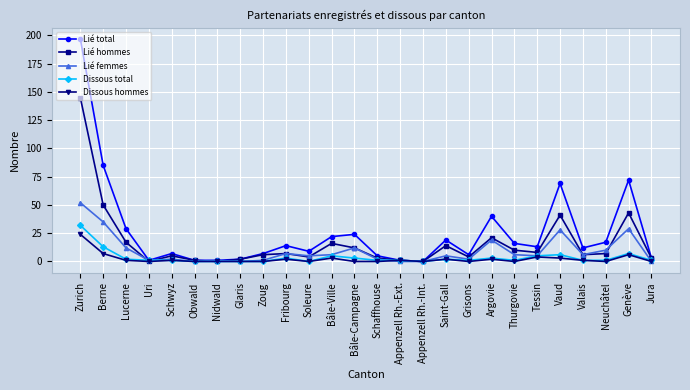

Which series has the largest total across all categories?

Lié total